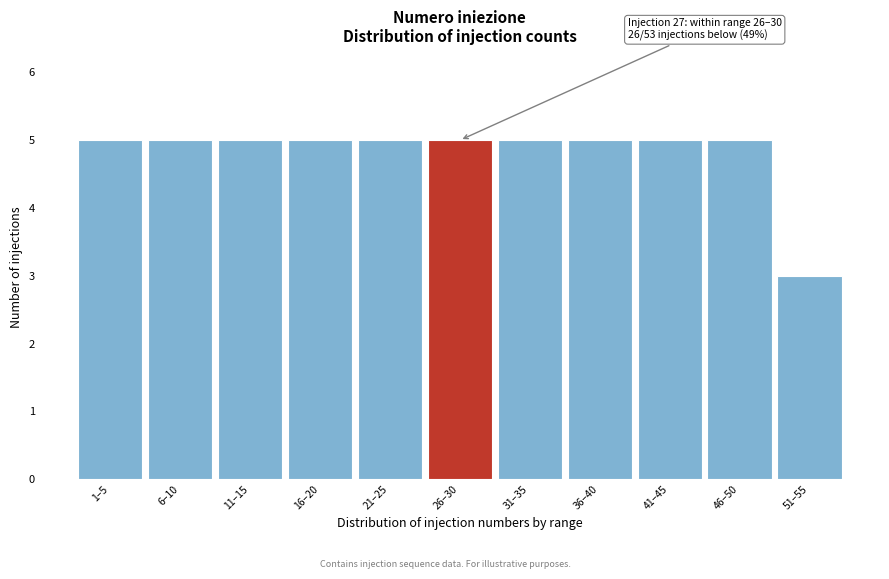

Reading left to right, list all the values displayed in this chart.

5	5	5	5	5	5	5	5	5	5	3